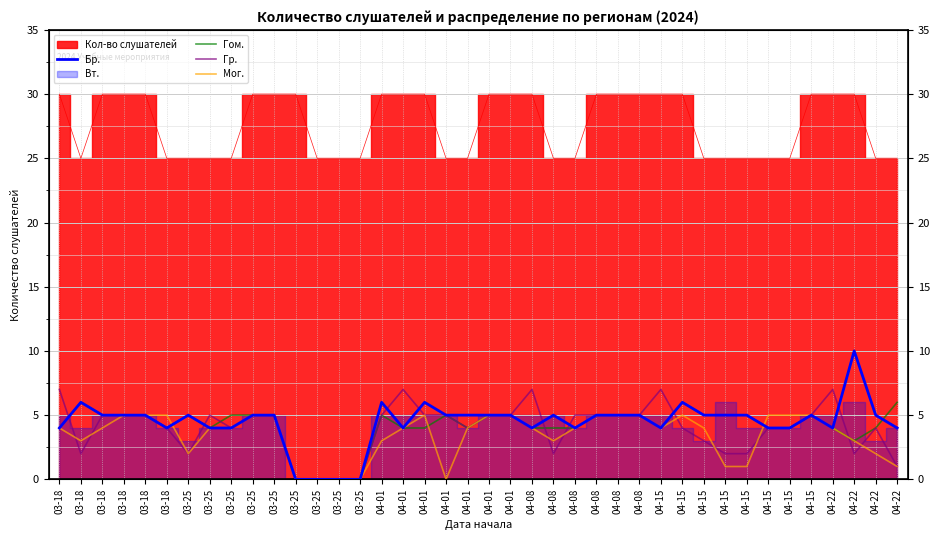

List the labels in order of Гом. value, largest first.

03-18, 04-15, 04-22, 03-18, 03-18, 03-18, 03-25, 03-25, 03-25, 03-25, 04-01, 04-01, 04-01, 04-01, 04-08, 04-08, 04-08, 04-15, 04-15, 04-15, 04-15, 03-18, 03-18, 03-25, 04-01, 04-01, 04-01, 04-08, 04-08, 04-08, 04-15, 04-15, 04-15, 04-22, 04-22, 04-22, 03-25, 03-25, 03-25, 03-25